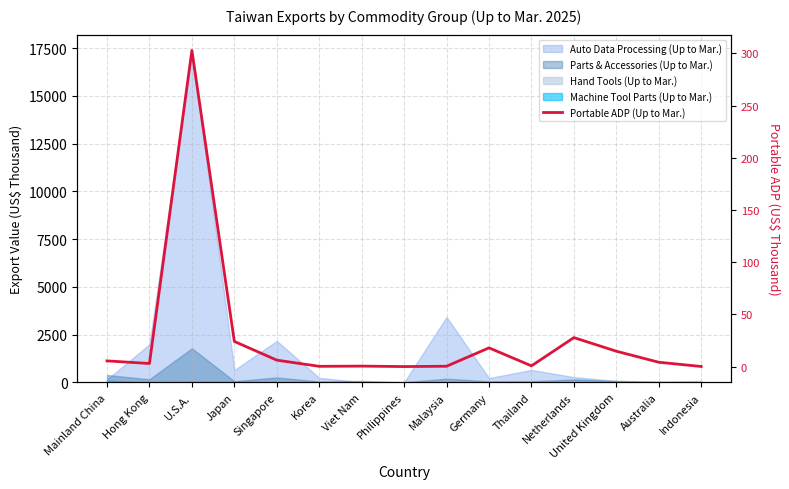

Reading right to left, transcribe all the data shown in this chart.

0.2	4.2	14.8	27.8	0.8	18.0	0.4	0.1	0.5	0.3	6.2	24.1	302.9	3.0	5.5